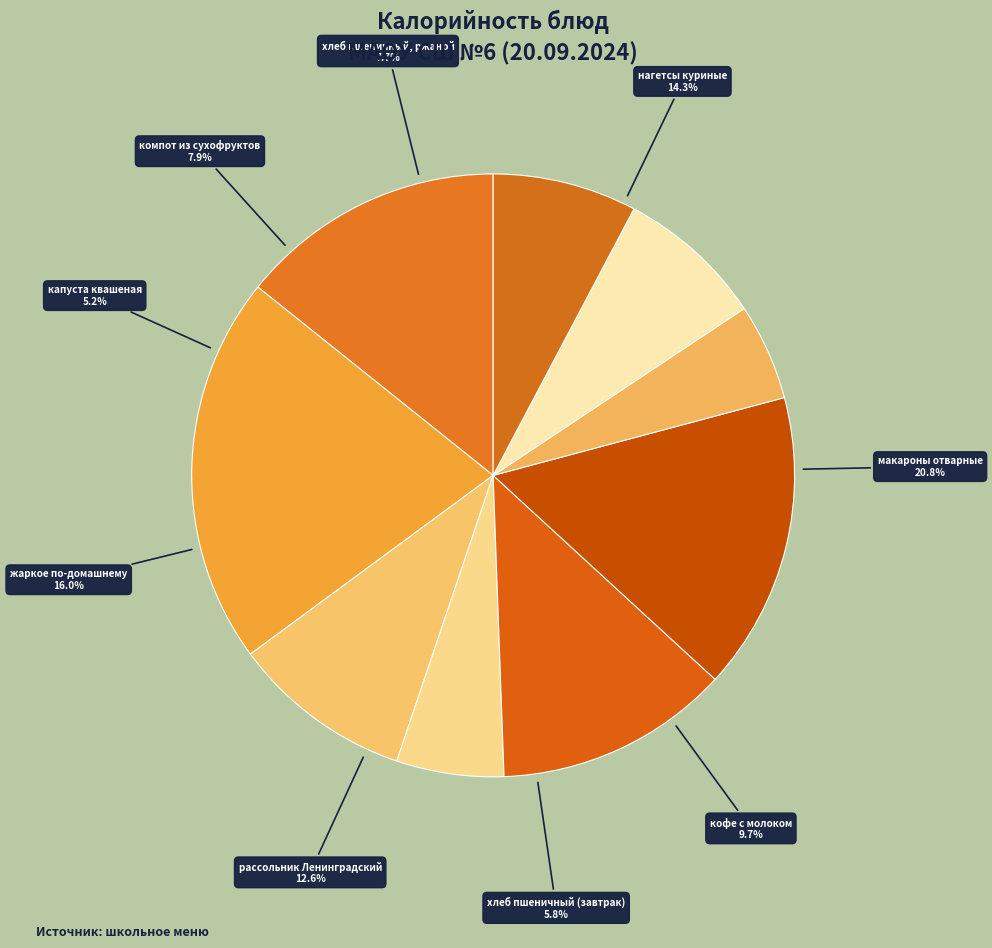

How many segments does this pie chart have?

9